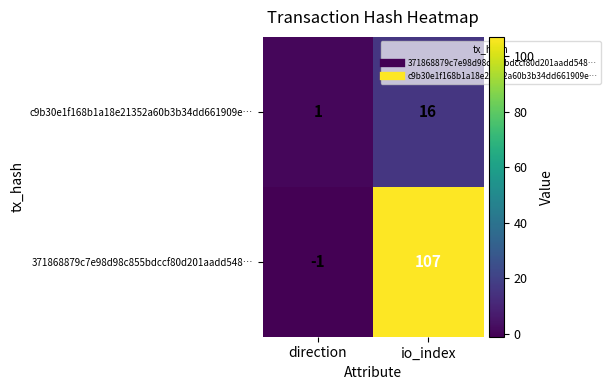

Which series has the widest spread of values?

371868879c7e98d98c855bdccf80d201aadd548…